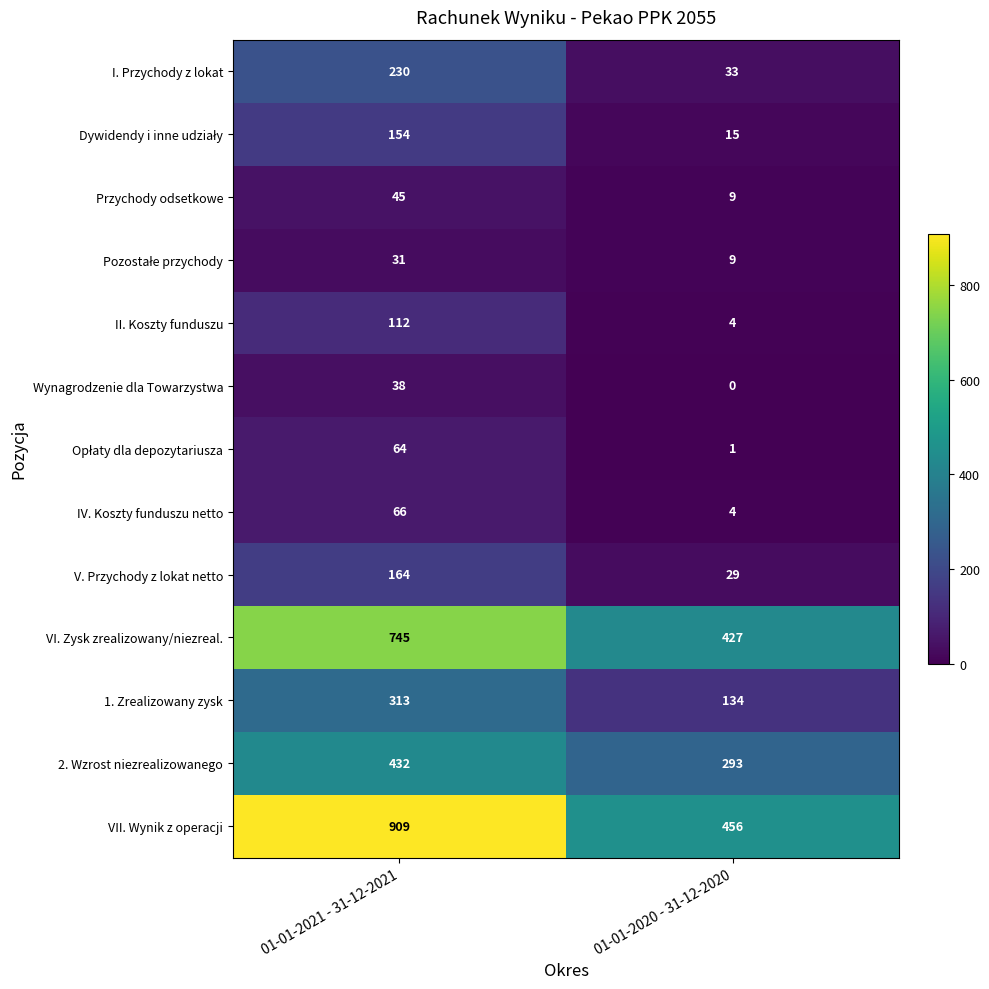

How many values in the V. Przychody z lokat netto series are below 164?

1